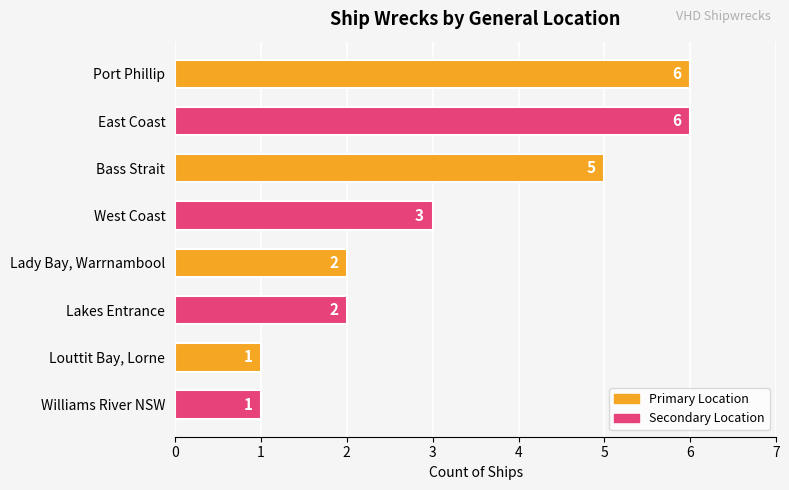

Reading bottom to top, extract all data points from this chart.

Williams River NSW=1	Louttit Bay, Lorne=1	Lakes Entrance=2	Lady Bay, Warrnambool=2	West Coast=3	Bass Strait=5	East Coast=6	Port Phillip=6